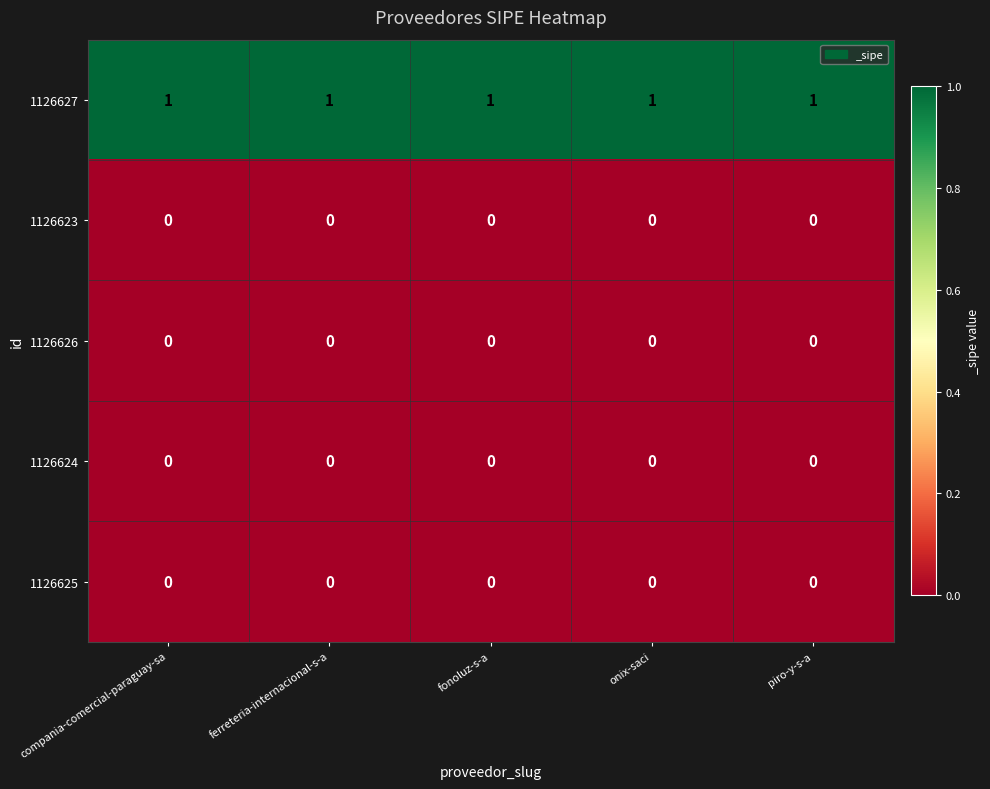

What is the sum of all 1126627 values?

5